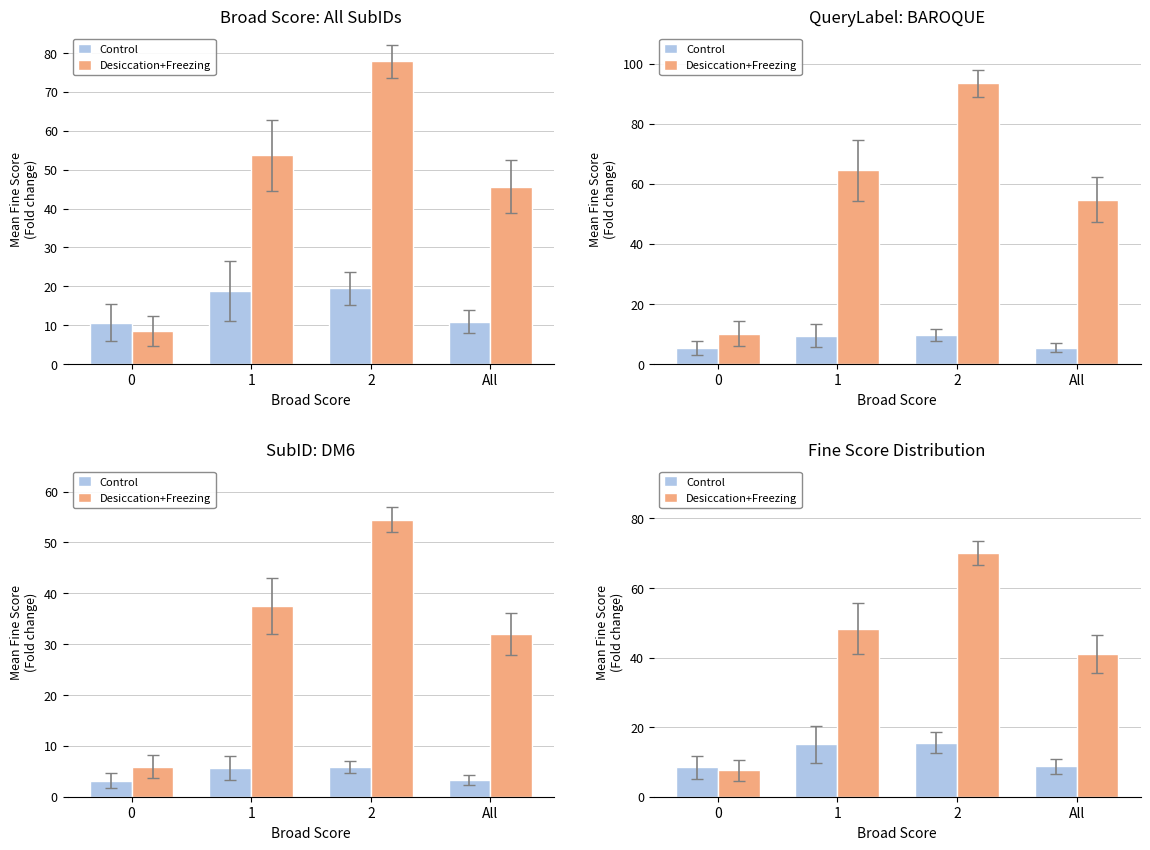

Which series has the largest range (max minus min)?

Desiccation+Freezing